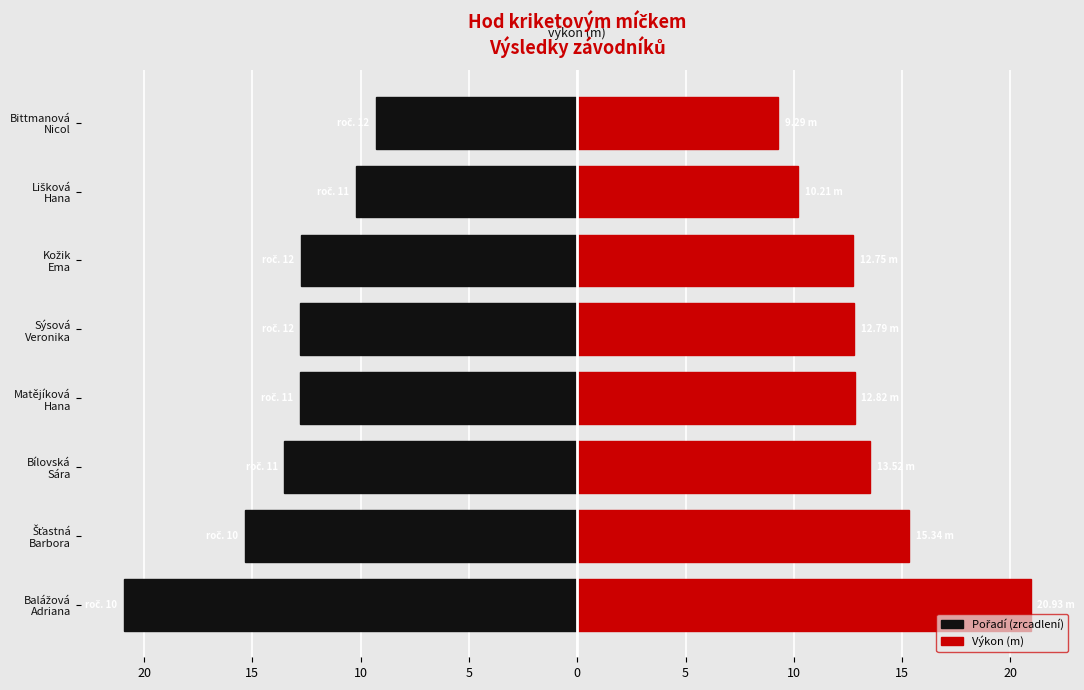

Reading right to left, extract all data points from this chart.

Pořadí (zrcadlení): -9.3	-10.2	-12.8	-12.8	-12.8	-13.5	-15.3	-20.9
Výkon (m): 9.3	10.2	12.8	12.8	12.8	13.5	15.3	20.9